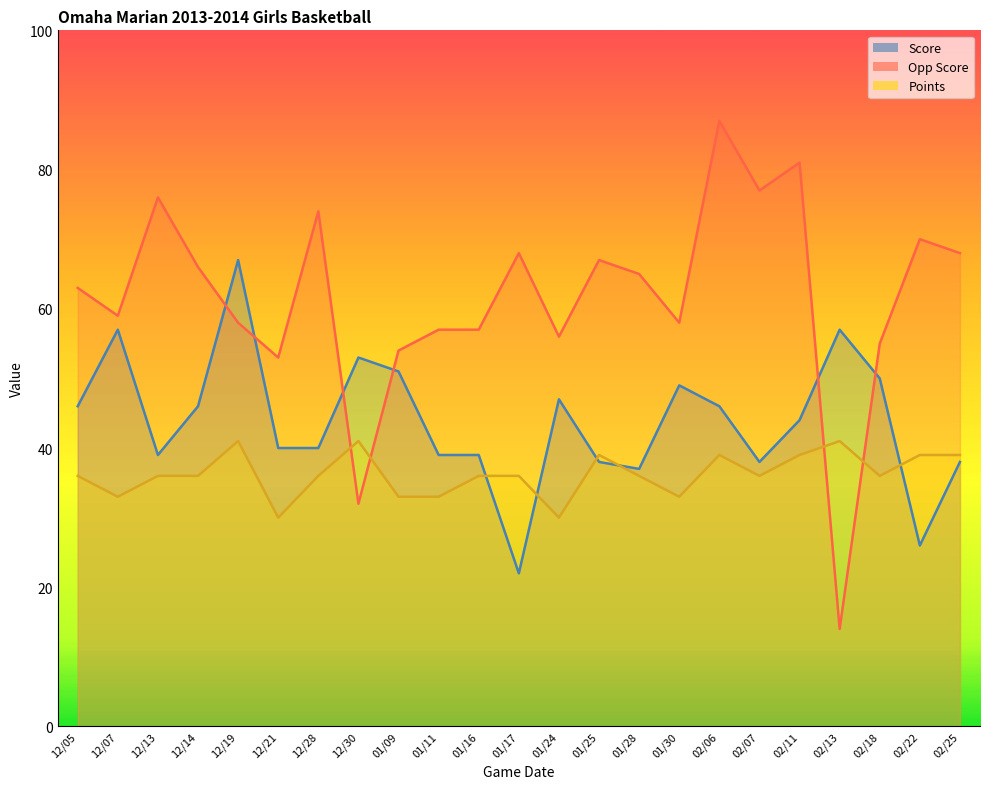

What value does the Points series have at 02/06, to the nearest 10?

40